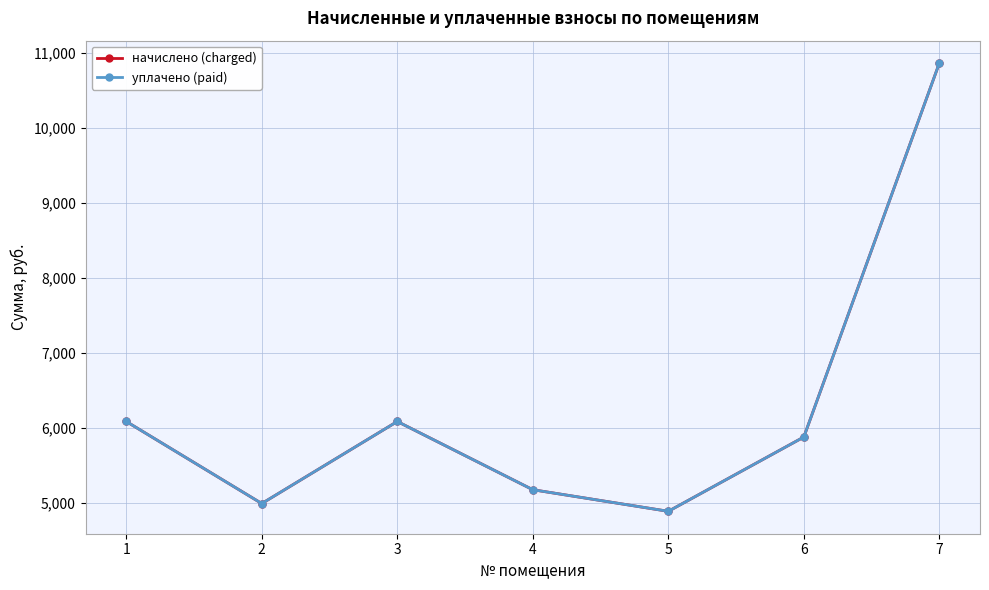

Is the value of уплачено (paid) at 3 greater than the value of начислено (charged) at 3?

No